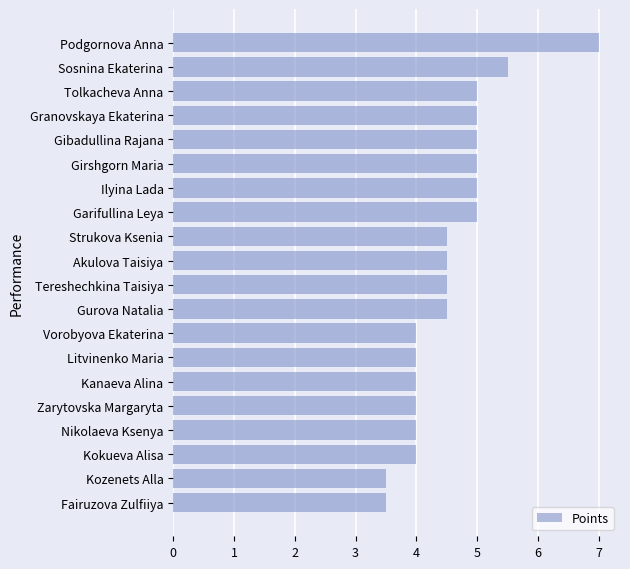

What is the change in value from Gibadullina Rajana to Podgornova Anna?

+2.0